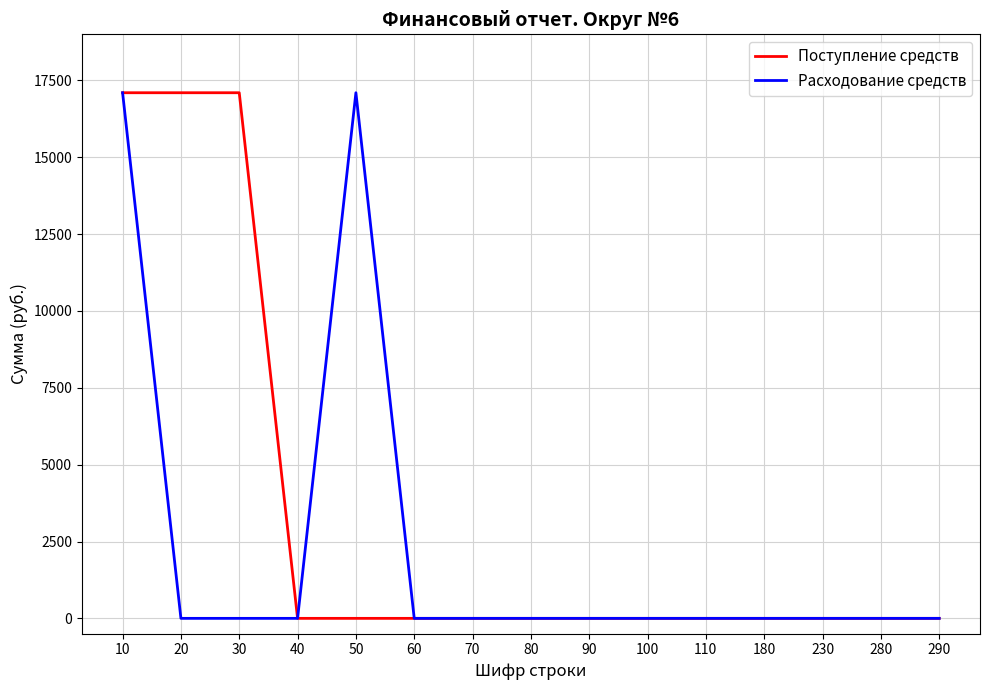

Between 20 and 180, which series saw the biggest shift?

Поступление средств